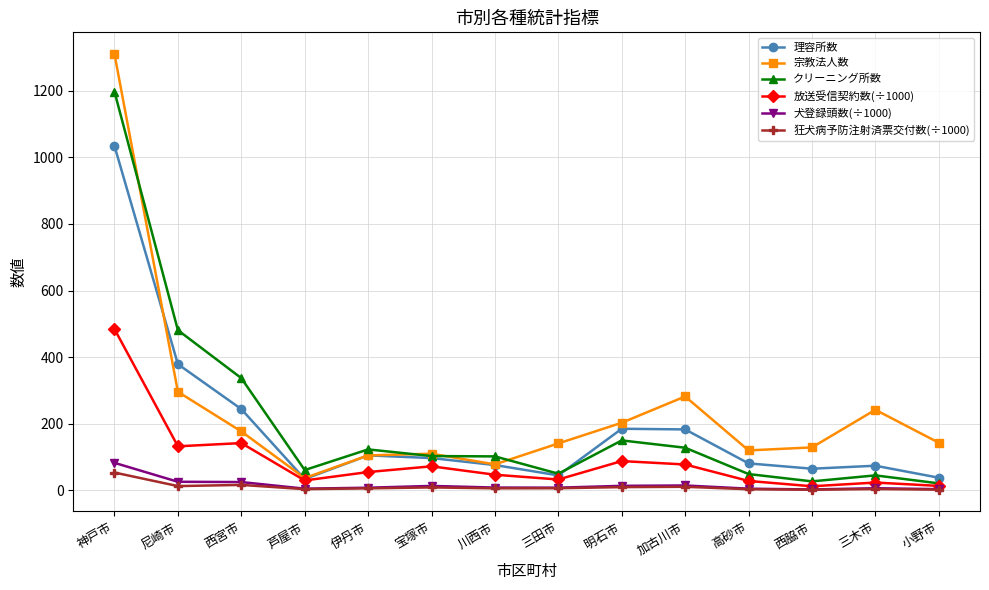

At which label does クリーニング所数 first exceed 103?

神戸市